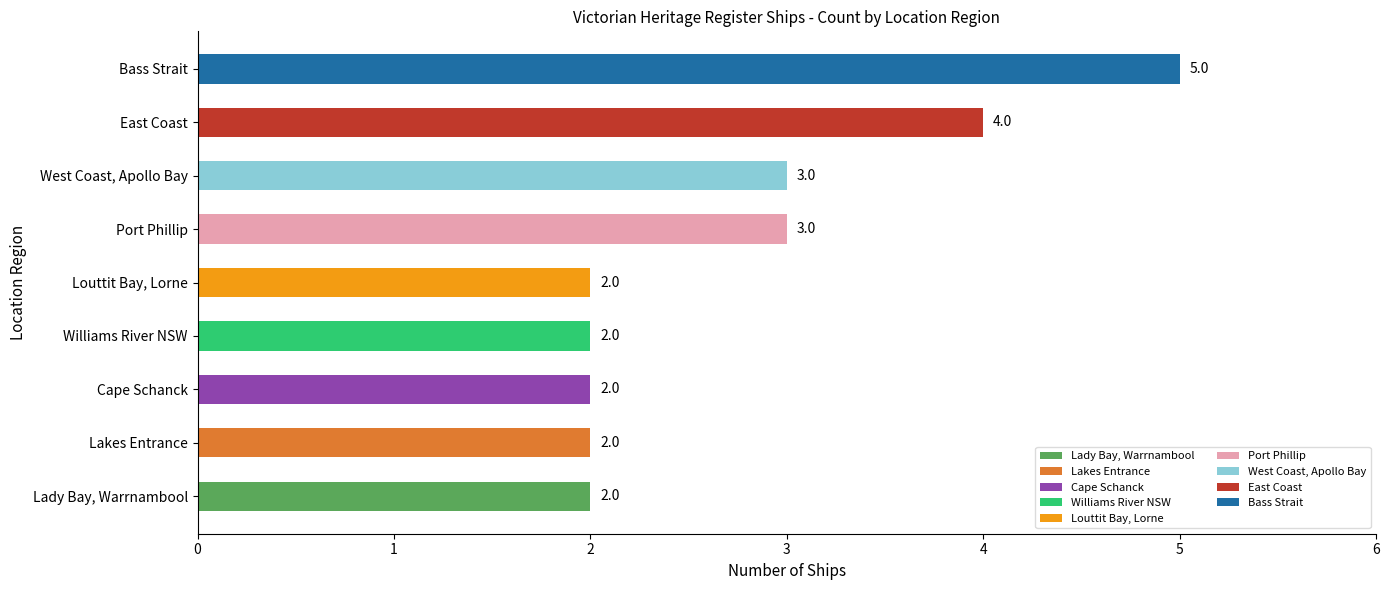

Reading bottom to top, transcribe all the data shown in this chart.

2	2	2	2	2	3	3	4	5